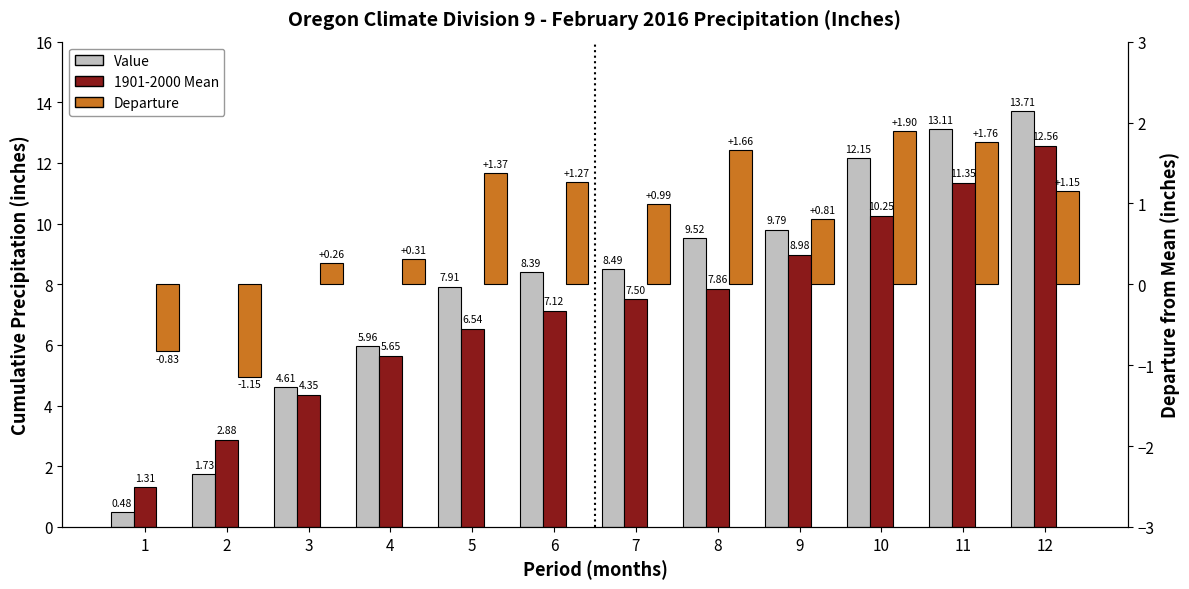

Reading left to right, extract all data points from this chart.

Value: 0.5	1.7	4.6	6.0	7.9	8.4	8.5	9.5	9.8	12.2	13.1	13.7
1901-2000 Mean: 1.3	2.9	4.3	5.7	6.5	7.1	7.5	7.9	9.0	10.2	11.3	12.6
Departure: -0.8	-1.1	0.3	0.3	1.4	1.3	1.0	1.7	0.8	1.9	1.8	1.1